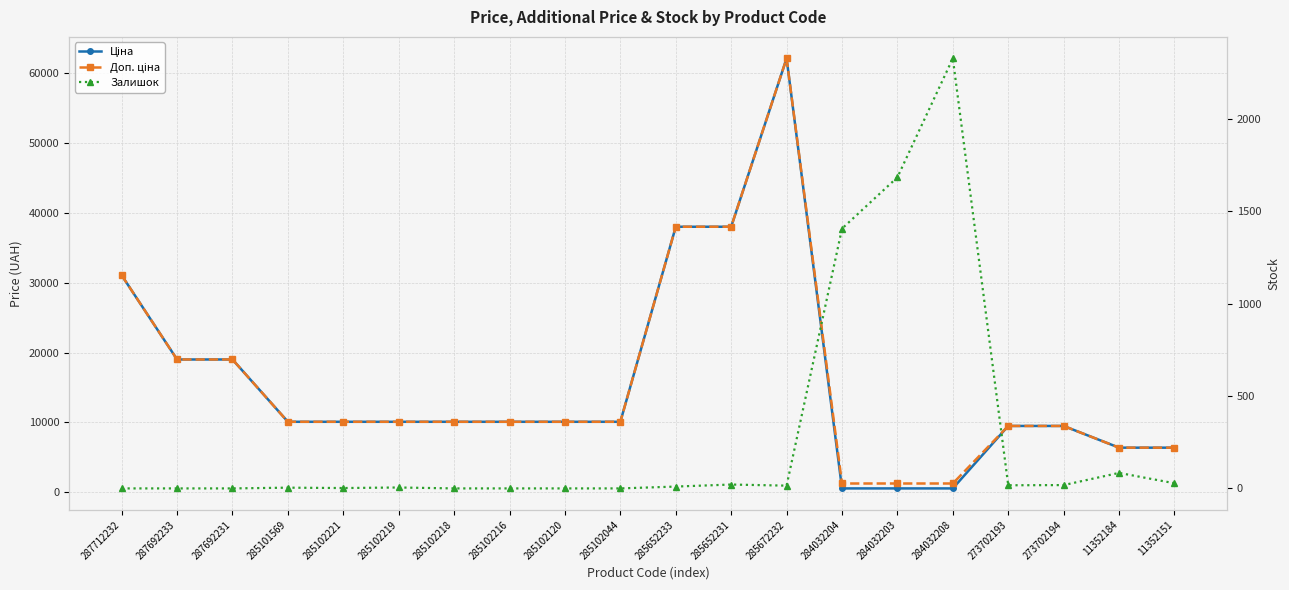

Where is Ціна nearest to the value 31330?

287712232